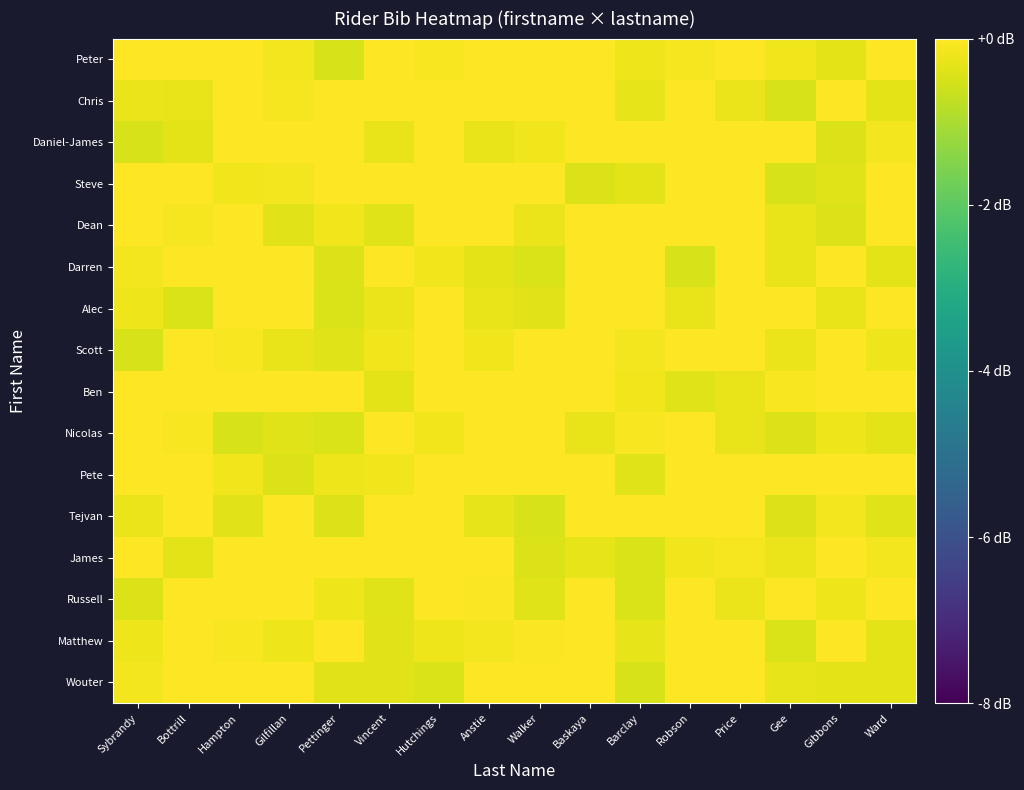

Reading left to right, transcribe all the data shown in this chart.

Wouter: Sybrandy=-0.1	Bottrill=0.0	Hampton=0.0	Gilfillan=0.0	Pettinger=-0.3	Vincent=-0.3	Hutchings=-0.4	Anstie=0.0	Walker=0.0	Baskaya=0.0	Barclay=-0.5	Robson=0.0	Price=0.0	Gee=-0.3	Gibbons=-0.3	Ward=-0.3
Matthew: Sybrandy=-0.2	Bottrill=0.0	Hampton=-0.1	Gilfillan=-0.2	Pettinger=0.0	Vincent=-0.4	Hutchings=-0.2	Anstie=-0.1	Walker=-0.0	Baskaya=0.0	Barclay=-0.3	Robson=0.0	Price=0.0	Gee=-0.5	Gibbons=0.0	Ward=-0.3
Russell: Sybrandy=-0.4	Bottrill=0.0	Hampton=0.0	Gilfillan=0.0	Pettinger=-0.2	Vincent=-0.4	Hutchings=0.0	Anstie=-0.1	Walker=-0.4	Baskaya=-0.0	Barclay=-0.5	Robson=0.0	Price=-0.2	Gee=0.0	Gibbons=-0.2	Ward=0.0
James: Sybrandy=0.0	Bottrill=-0.3	Hampton=0.0	Gilfillan=0.0	Pettinger=0.0	Vincent=0.0	Hutchings=0.0	Anstie=0.0	Walker=-0.4	Baskaya=-0.3	Barclay=-0.5	Robson=-0.2	Price=-0.1	Gee=-0.2	Gibbons=0.0	Ward=-0.1
Tejvan: Sybrandy=-0.2	Bottrill=0.0	Hampton=-0.4	Gilfillan=0.0	Pettinger=-0.4	Vincent=0.0	Hutchings=0.0	Anstie=-0.3	Walker=-0.5	Baskaya=0.0	Barclay=0.0	Robson=0.0	Price=0.0	Gee=-0.4	Gibbons=-0.1	Ward=-0.4
Pete: Sybrandy=0.0	Bottrill=0.0	Hampton=-0.2	Gilfillan=-0.4	Pettinger=-0.2	Vincent=-0.2	Hutchings=0.0	Anstie=0.0	Walker=0.0	Baskaya=-0.0	Barclay=-0.4	Robson=0.0	Price=0.0	Gee=0.0	Gibbons=0.0	Ward=-0.0
Nicolas: Sybrandy=0.0	Bottrill=-0.1	Hampton=-0.5	Gilfillan=-0.4	Pettinger=-0.5	Vincent=0.0	Hutchings=-0.2	Anstie=0.0	Walker=0.0	Baskaya=-0.3	Barclay=-0.1	Robson=0.0	Price=-0.3	Gee=-0.4	Gibbons=-0.2	Ward=-0.3
Ben: Sybrandy=0.0	Bottrill=0.0	Hampton=0.0	Gilfillan=0.0	Pettinger=0.0	Vincent=-0.3	Hutchings=0.0	Anstie=0.0	Walker=0.0	Baskaya=0.0	Barclay=-0.2	Robson=-0.4	Price=-0.3	Gee=-0.1	Gibbons=0.0	Ward=0.0
Scott: Sybrandy=-0.5	Bottrill=0.0	Hampton=-0.1	Gilfillan=-0.3	Pettinger=-0.4	Vincent=-0.2	Hutchings=0.0	Anstie=-0.2	Walker=0.0	Baskaya=0.0	Barclay=-0.1	Robson=0.0	Price=0.0	Gee=-0.2	Gibbons=-0.0	Ward=-0.2
Alec: Sybrandy=-0.2	Bottrill=-0.5	Hampton=0.0	Gilfillan=0.0	Pettinger=-0.4	Vincent=-0.2	Hutchings=0.0	Anstie=-0.3	Walker=-0.4	Baskaya=-0.0	Barclay=0.0	Robson=-0.3	Price=0.0	Gee=0.0	Gibbons=-0.3	Ward=0.0
Darren: Sybrandy=-0.1	Bottrill=0.0	Hampton=0.0	Gilfillan=0.0	Pettinger=-0.4	Vincent=0.0	Hutchings=-0.2	Anstie=-0.3	Walker=-0.5	Baskaya=0.0	Barclay=0.0	Robson=-0.5	Price=0.0	Gee=-0.3	Gibbons=0.0	Ward=-0.3
Dean: Sybrandy=0.0	Bottrill=-0.1	Hampton=0.0	Gilfillan=-0.4	Pettinger=-0.2	Vincent=-0.4	Hutchings=0.0	Anstie=0.0	Walker=-0.2	Baskaya=0.0	Barclay=0.0	Robson=0.0	Price=0.0	Gee=-0.3	Gibbons=-0.4	Ward=0.0
Steve: Sybrandy=0.0	Bottrill=0.0	Hampton=-0.2	Gilfillan=-0.2	Pettinger=0.0	Vincent=0.0	Hutchings=0.0	Anstie=0.0	Walker=0.0	Baskaya=-0.4	Barclay=-0.3	Robson=0.0	Price=0.0	Gee=-0.5	Gibbons=-0.4	Ward=0.0
Daniel-James: Sybrandy=-0.5	Bottrill=-0.3	Hampton=0.0	Gilfillan=0.0	Pettinger=0.0	Vincent=-0.3	Hutchings=0.0	Anstie=-0.3	Walker=-0.2	Baskaya=0.0	Barclay=0.0	Robson=0.0	Price=0.0	Gee=0.0	Gibbons=-0.4	Ward=-0.1
Chris: Sybrandy=-0.2	Bottrill=-0.3	Hampton=0.0	Gilfillan=-0.1	Pettinger=0.0	Vincent=0.0	Hutchings=0.0	Anstie=0.0	Walker=0.0	Baskaya=-0.0	Barclay=-0.3	Robson=0.0	Price=-0.2	Gee=-0.5	Gibbons=0.0	Ward=-0.3
Peter: Sybrandy=0.0	Bottrill=0.0	Hampton=0.0	Gilfillan=-0.1	Pettinger=-0.5	Vincent=0.0	Hutchings=-0.1	Anstie=0.0	Walker=0.0	Baskaya=0.0	Barclay=-0.2	Robson=-0.1	Price=0.0	Gee=-0.2	Gibbons=-0.3	Ward=0.0